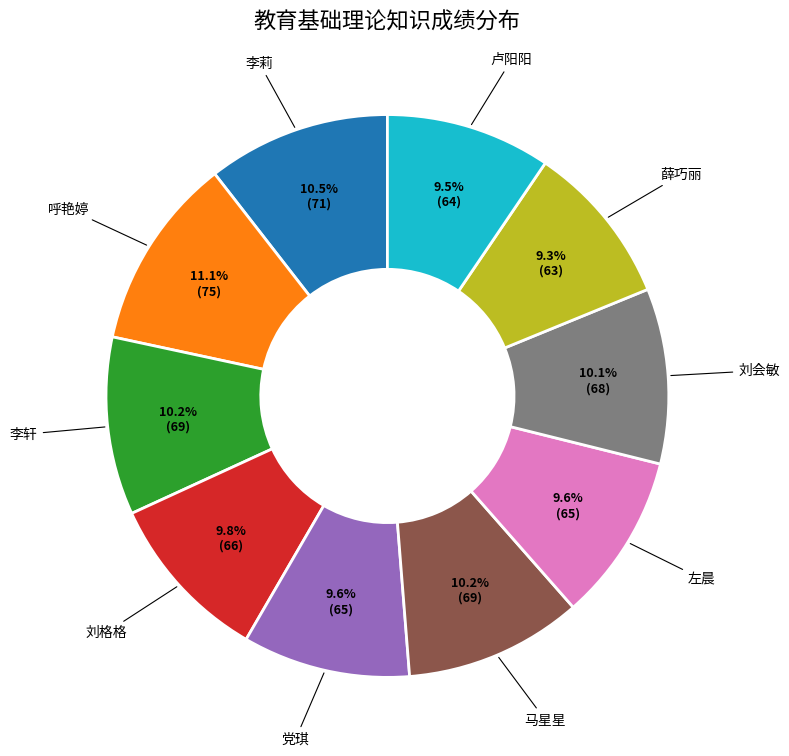

To the nearest percent, what portion does 李轩 represent?

10%